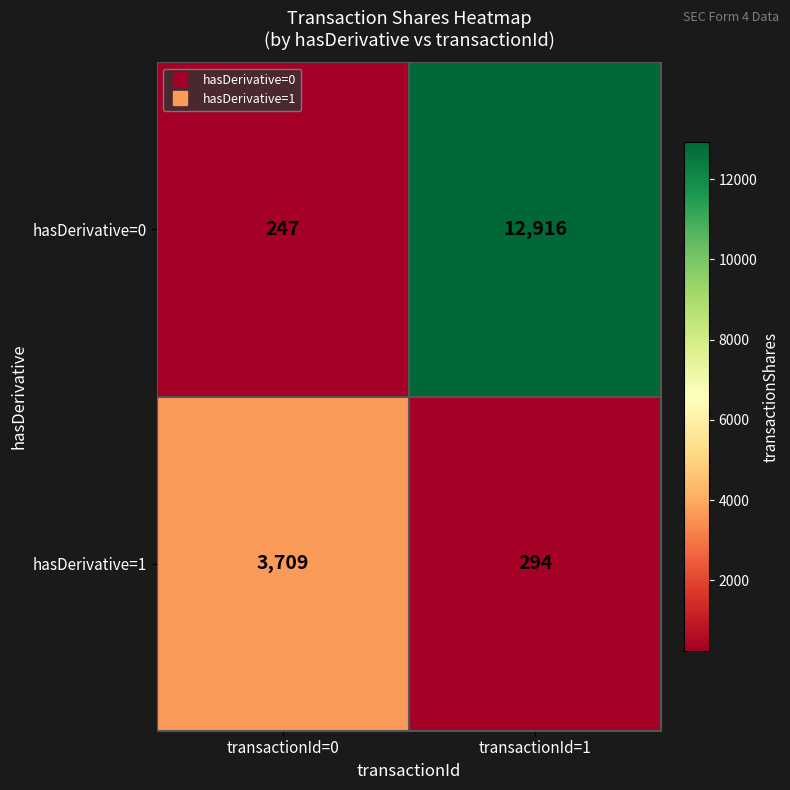

At which category is the sum across all series the highest?

transactionId=1